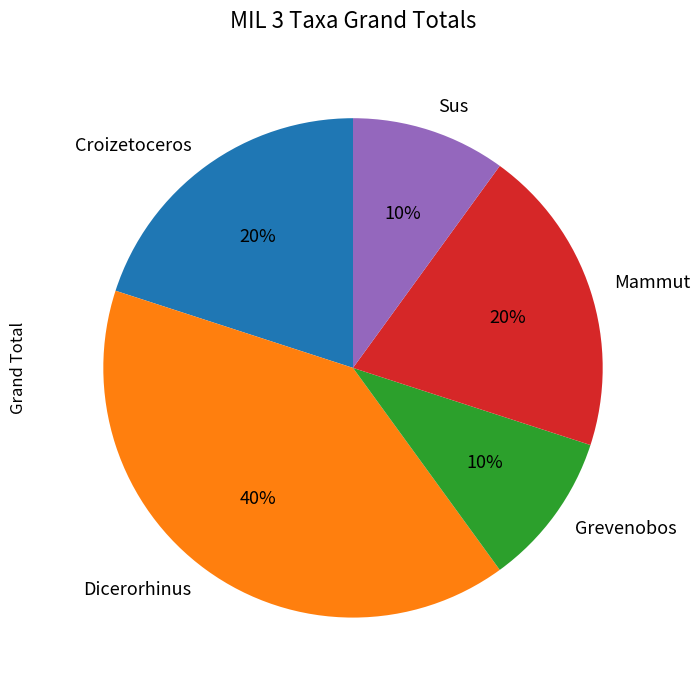

What percentage is the Dicerorhinus slice, to the nearest percent?

40%